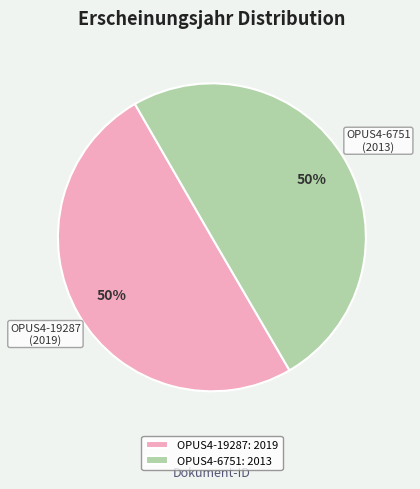

Do OPUS4-19287: 2019 and OPUS4-6751: 2013 together represent more than half of the pie?

Yes